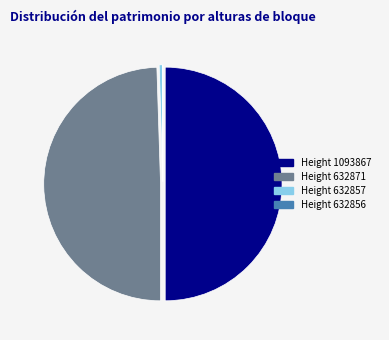

Which has a higher value, Height 632871 or Height 1093867?

Height 1093867